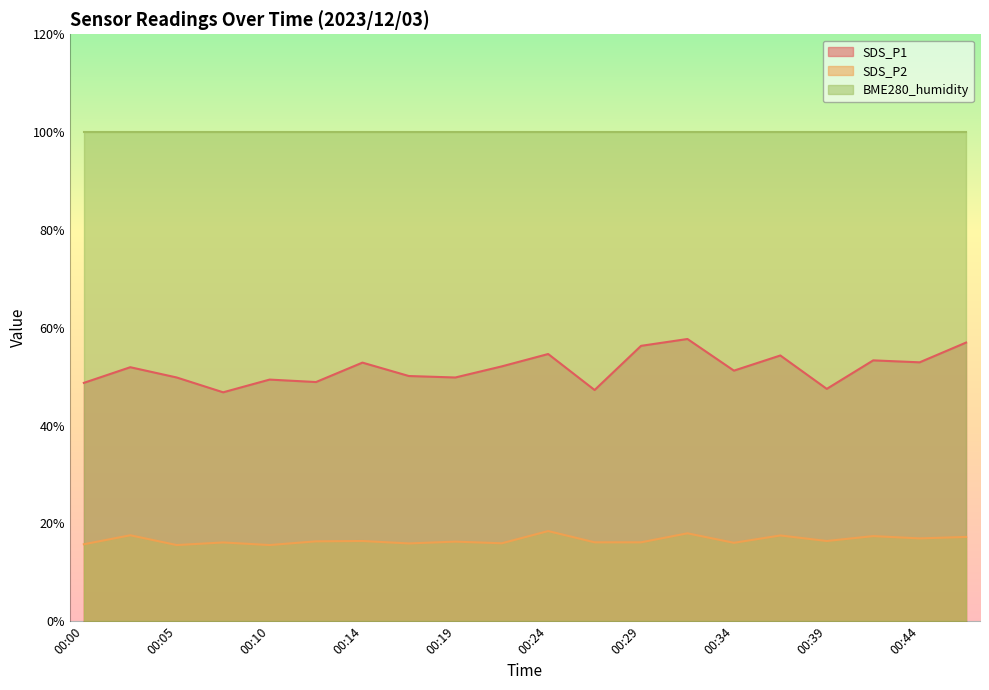

Is it true that SDS_P1 equals 48.9 at 00:12?

True